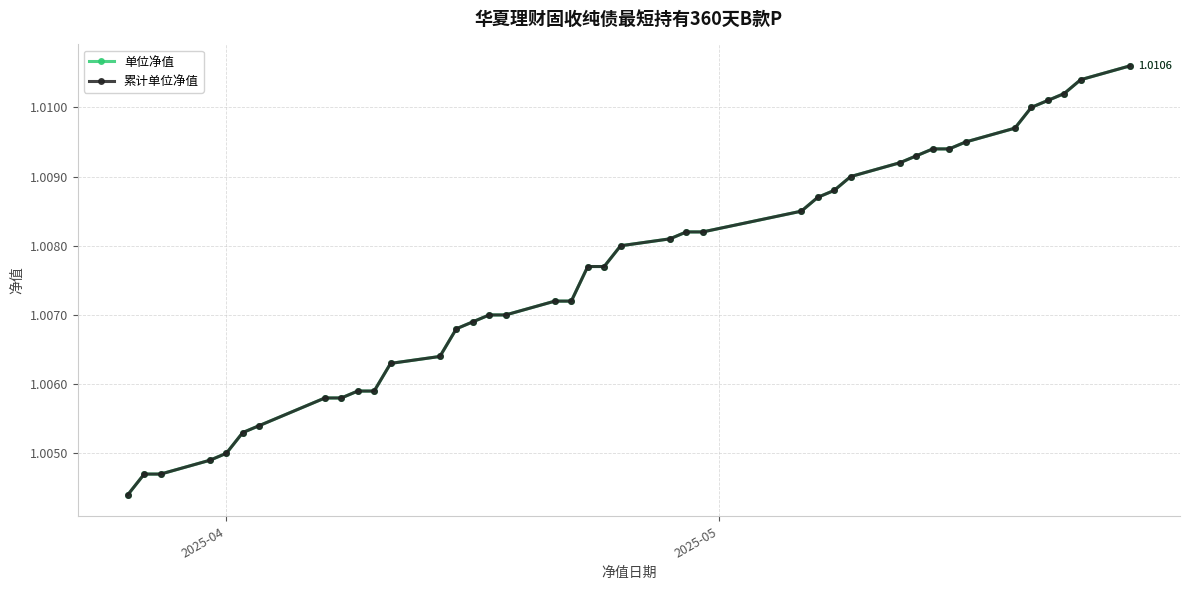

At which label is 累计单位净值 closest to 1?

2025-04